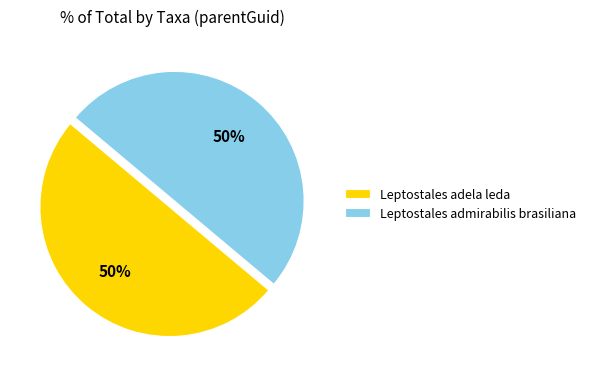

To the nearest percent, what is the combined percentage of Leptostales admirabilis brasiliana and Leptostales adela leda?

100%